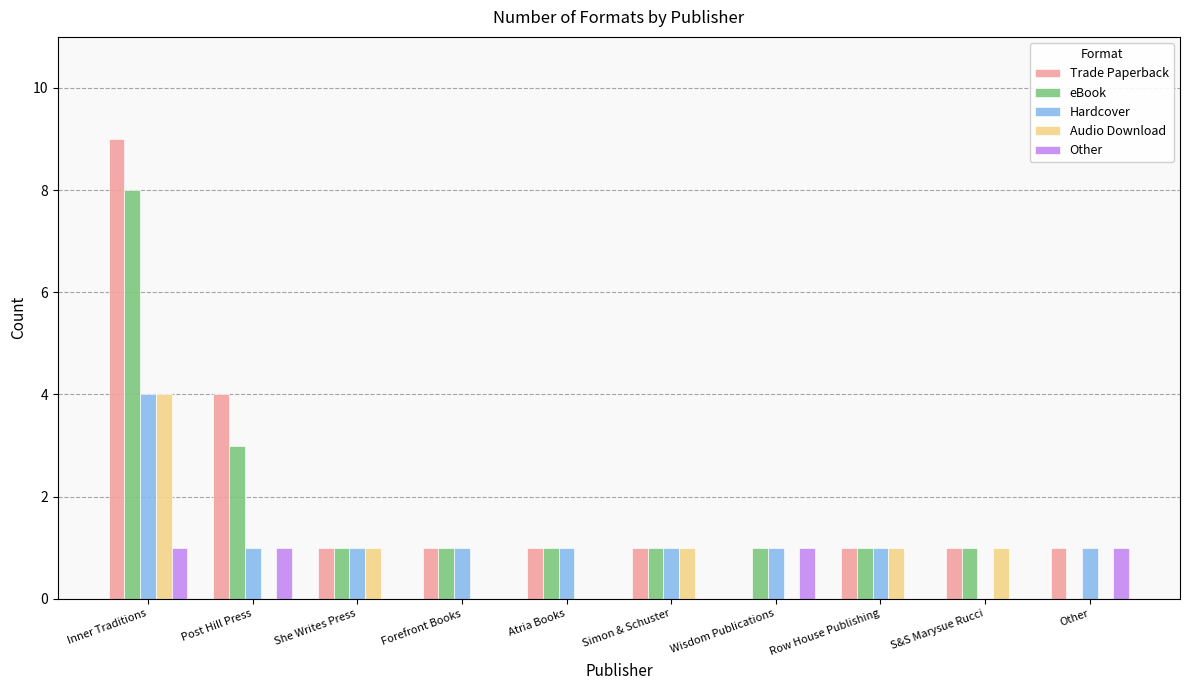

At which category is the sum across all series the highest?

Inner Traditions